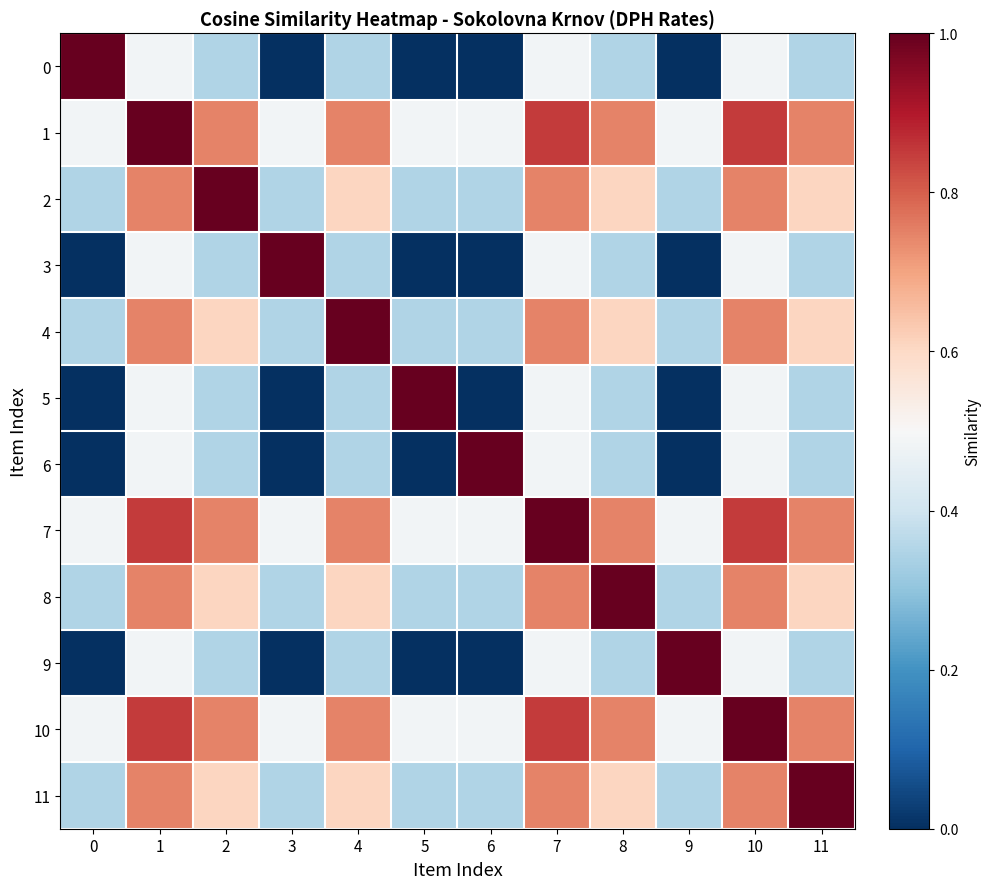

Which series changed the most between 1 and 4?

1